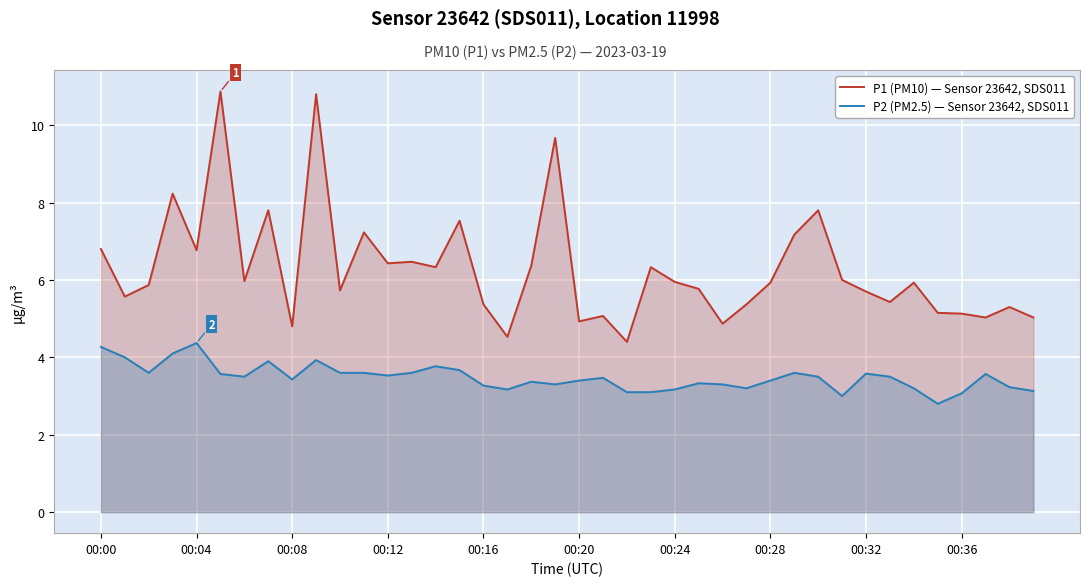

Reading right to left, extract all data points from this chart.

P1 (PM10) — Sensor 23642, SDS011: 5.0	5.3	5.0	5.1	5.2	5.9	5.4	5.7	6.0	7.8	7.2	5.9	5.4	4.9	5.8	6.0	6.3	4.4	5.1	4.9	9.7	6.4	4.5	5.4	7.5	6.3	6.5	6.4	7.2	5.7	10.8	4.8	7.8	6.0	10.9	6.8	8.2	5.9	5.6	6.8
P2 (PM2.5) — Sensor 23642, SDS011: 3.1	3.2	3.6	3.1	2.8	3.2	3.5	3.6	3.0	3.5	3.6	3.4	3.2	3.3	3.3	3.2	3.1	3.1	3.5	3.4	3.3	3.4	3.2	3.3	3.7	3.8	3.6	3.5	3.6	3.6	3.9	3.4	3.9	3.5	3.6	4.4	4.1	3.6	4.0	4.3